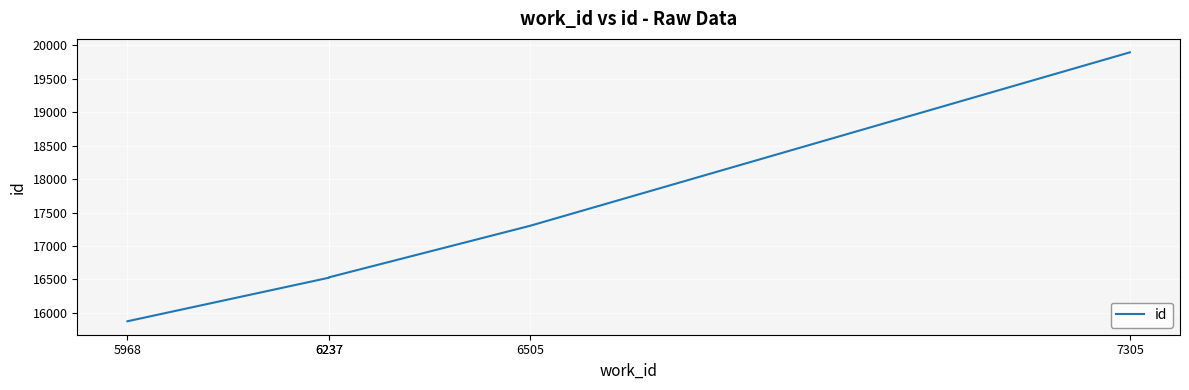

List the labels in order of value, largest first.

7305, 6505, 6237, 6237, 5968